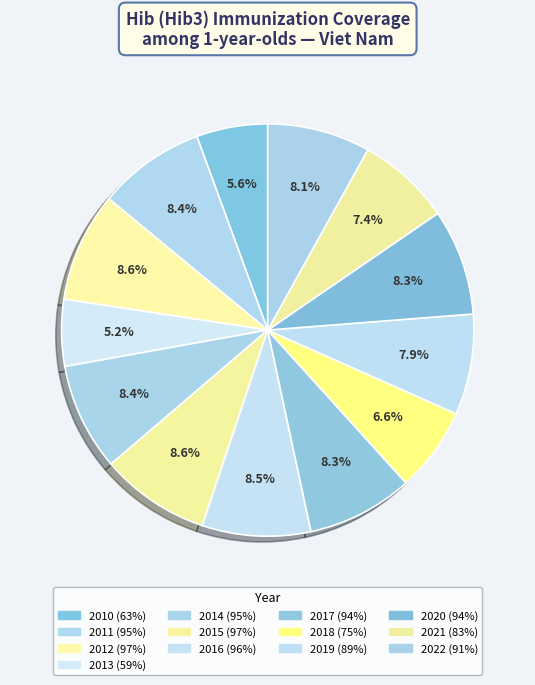

Rank the categories by value from lowest to highest.

2013, 2010, 2018, 2021, 2019, 2022, 2017, 2020, 2011, 2014, 2016, 2012, 2015